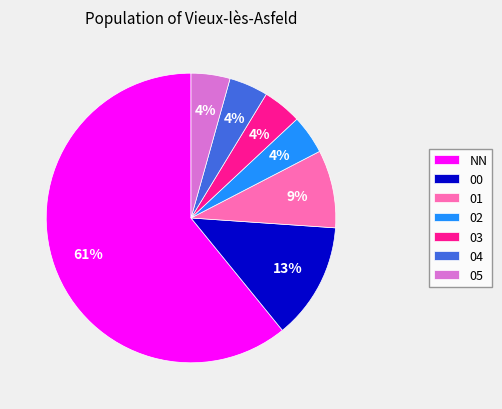

What is the majority slice?

NN